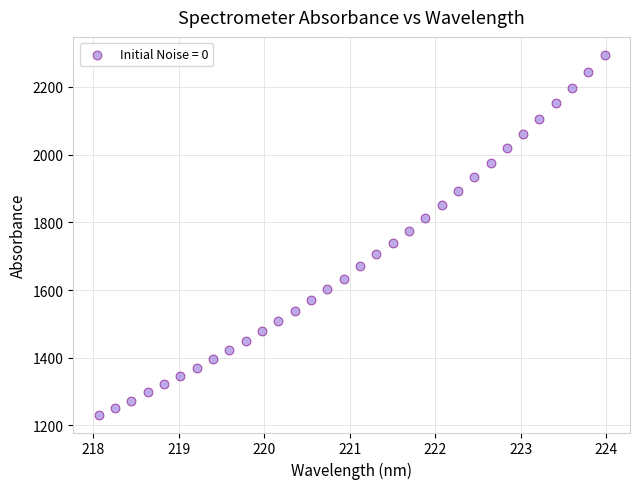

What is the range of Y values (max minus min)?

1062.5